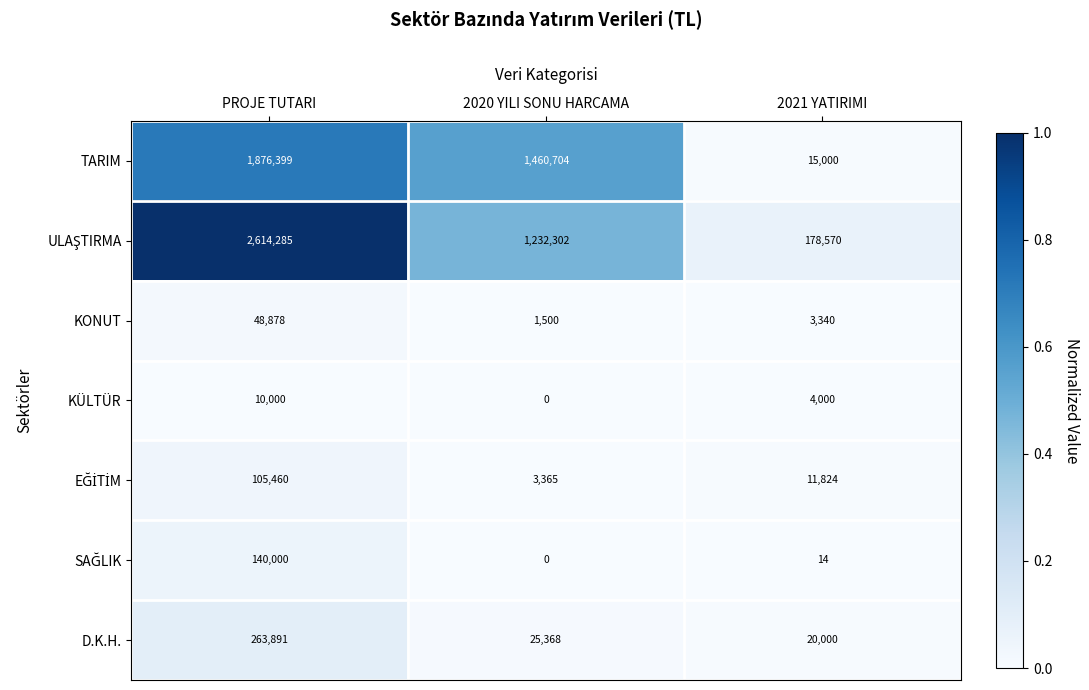

Count the number of data series in this chart.

7